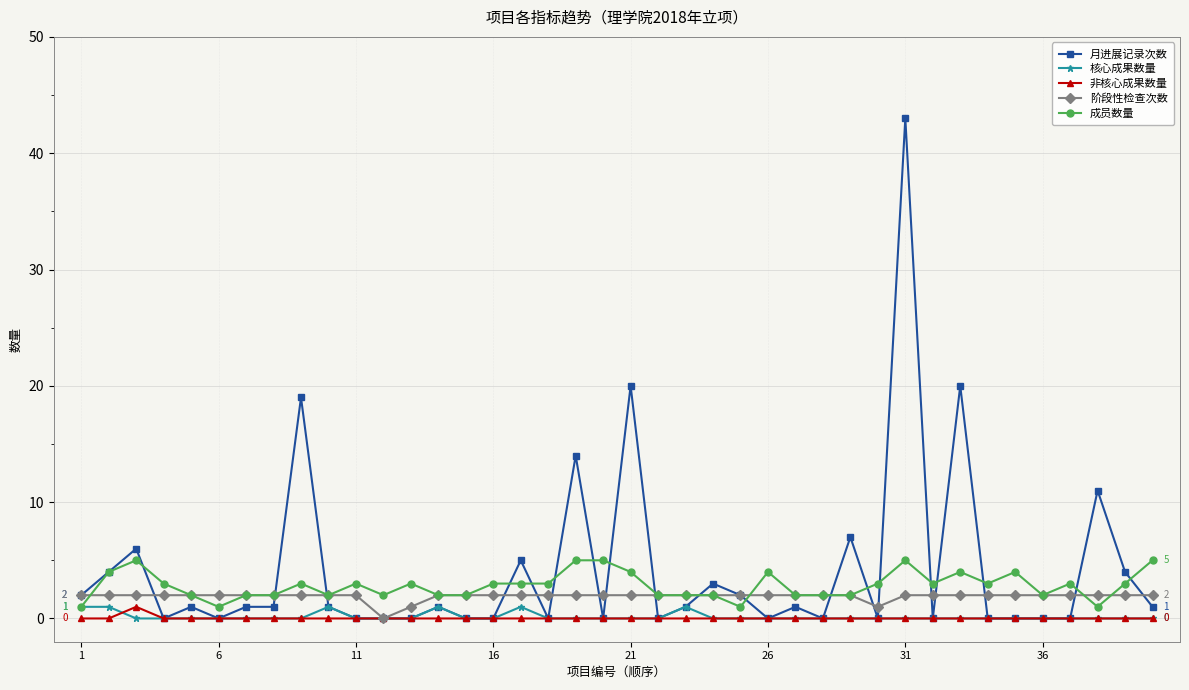

Which series has the largest total across all categories?

月进展记录次数